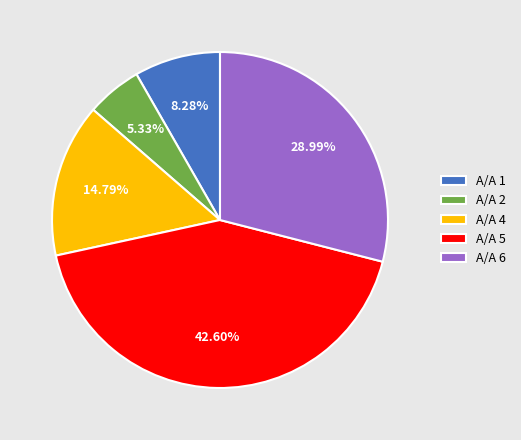

How many slices are in this pie chart?

5